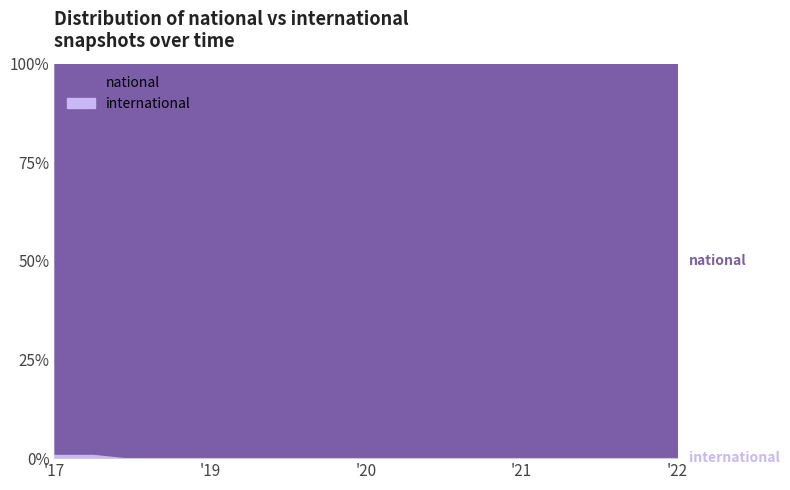

At which category is the sum across all series the highest?

2020-07-01